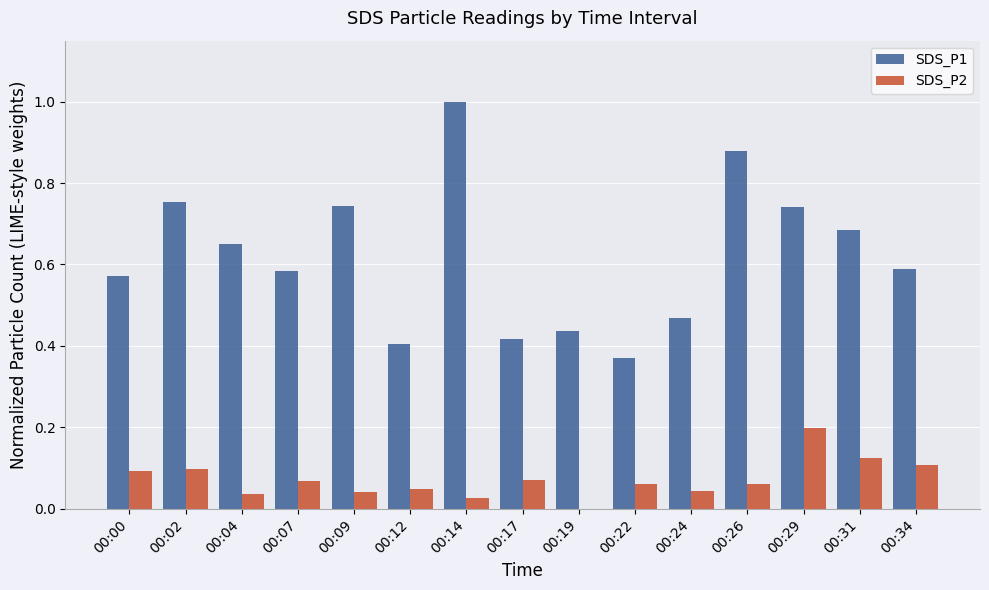

What is the sum of all SDS_P1 values?

9.3